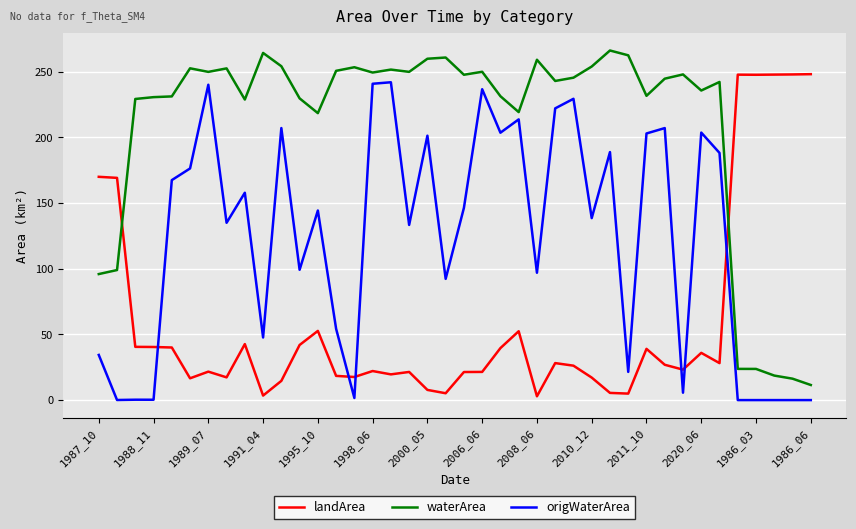

What is the difference between the maximum and minimum values in the waterArea series?

254.8